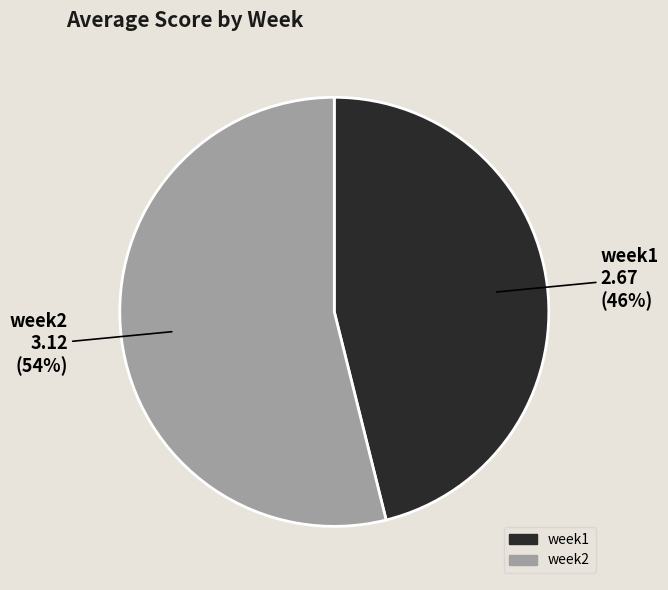

To the nearest percent, what is the difference between the week1 and week2 slice percentages?

8%